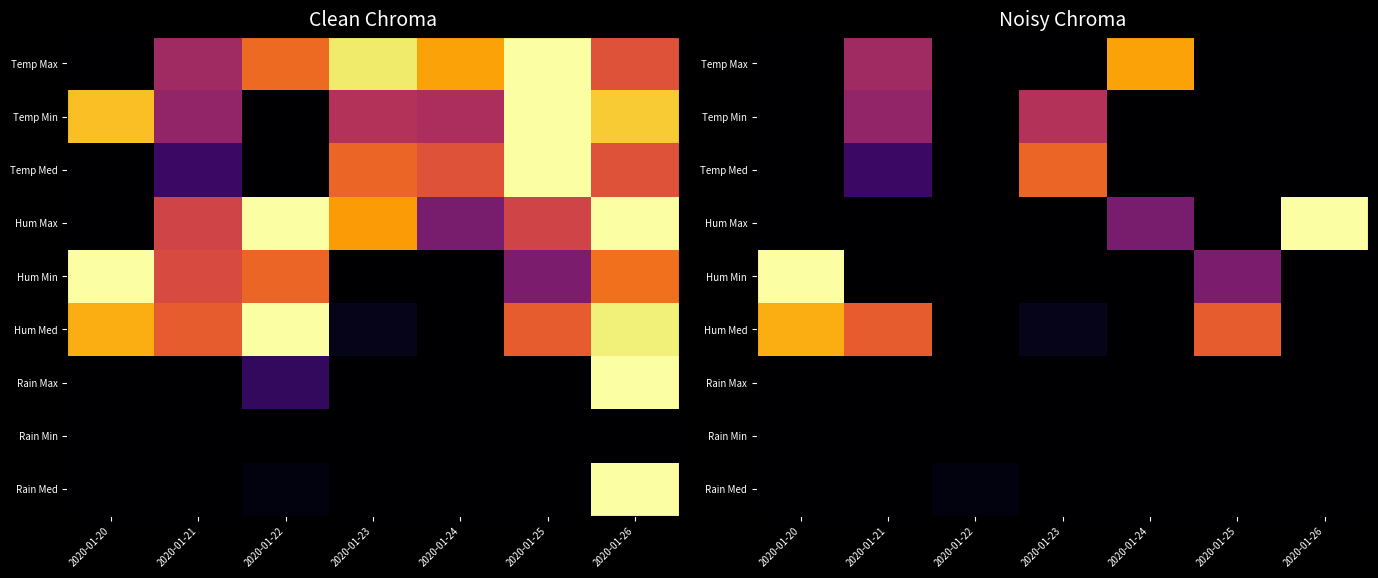

Which has a higher value, 2020-01-24 or 2020-01-23?

2020-01-24